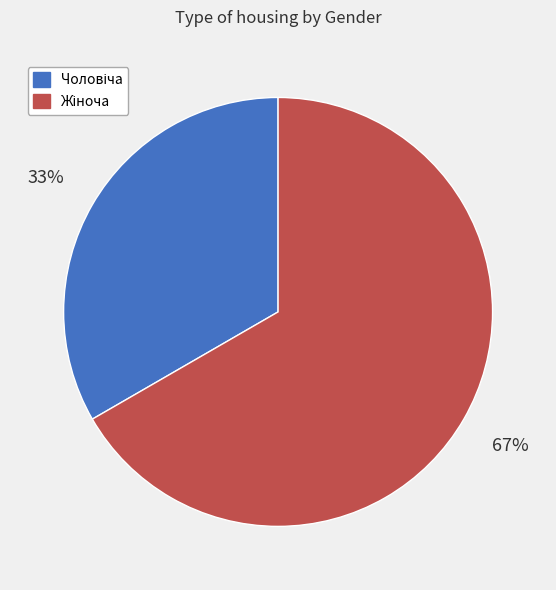

To the nearest percent, what is the average slice percentage?

50%